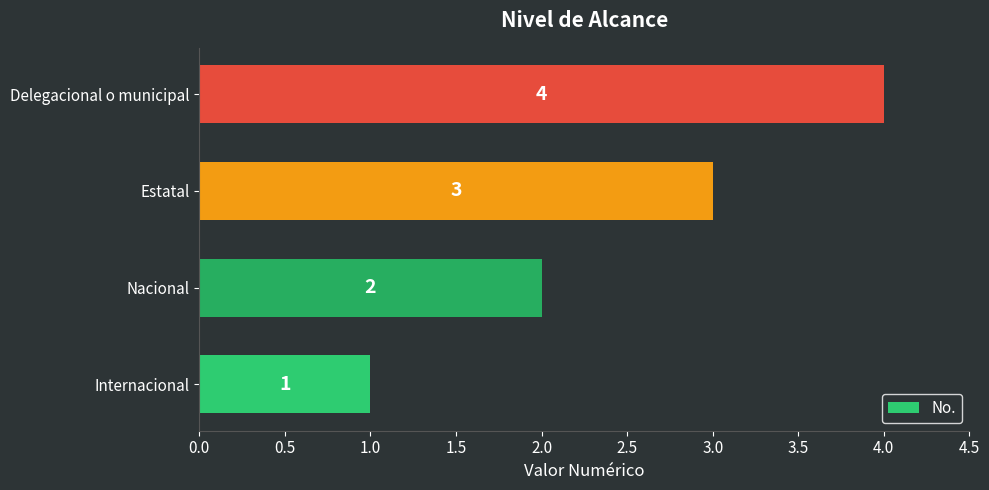

How many values are between 2 and 4?

3